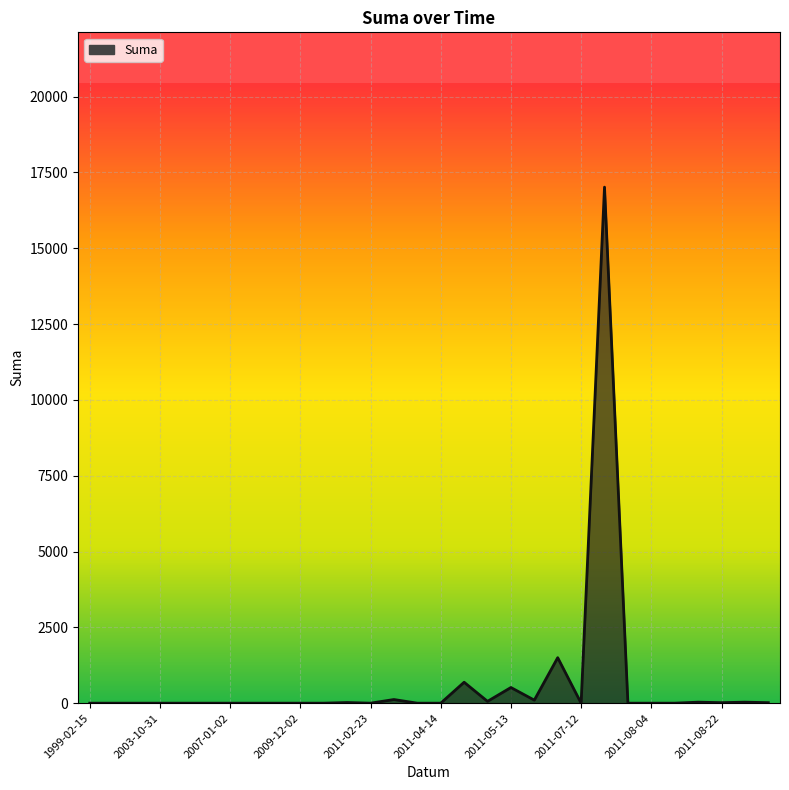

What is the difference between the maximum and minimum values?

17016.0